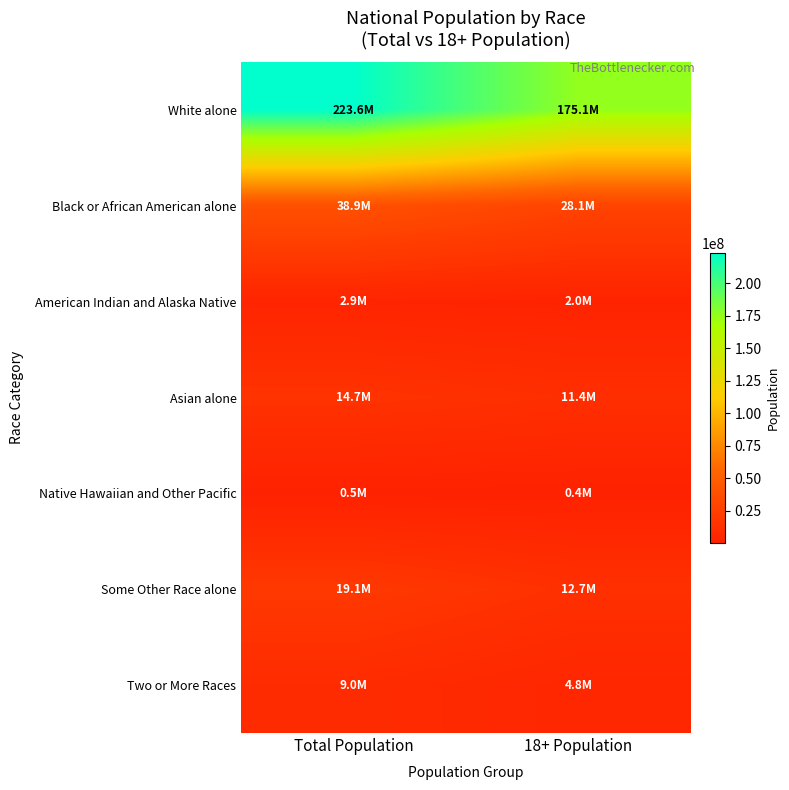

List the series in order of their peak value, highest first.

White alone, Black or African American alone, Some Other Race alone, Asian alone, Two or More Races, American Indian and Alaska Native, Native Hawaiian and Other Pacific